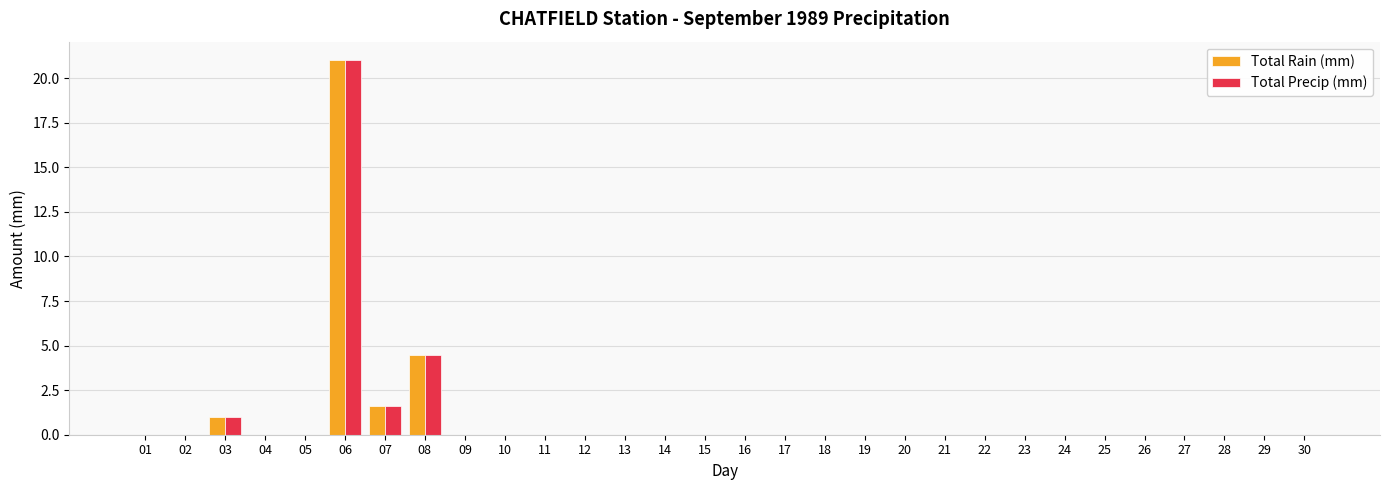

What are all the series names shown in the legend?

Total Rain (mm), Total Precip (mm)